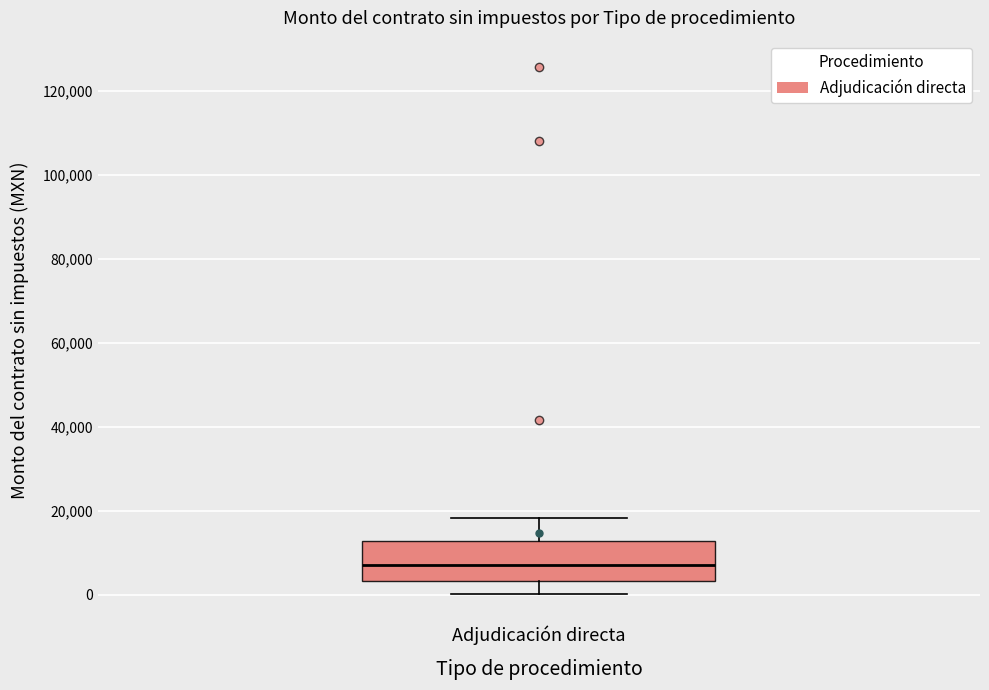

Where is the lower edge of the box for Adjudicación directa on the y-axis? The values are not printed on the chart, so give them approximately, as read against the axis.

4000